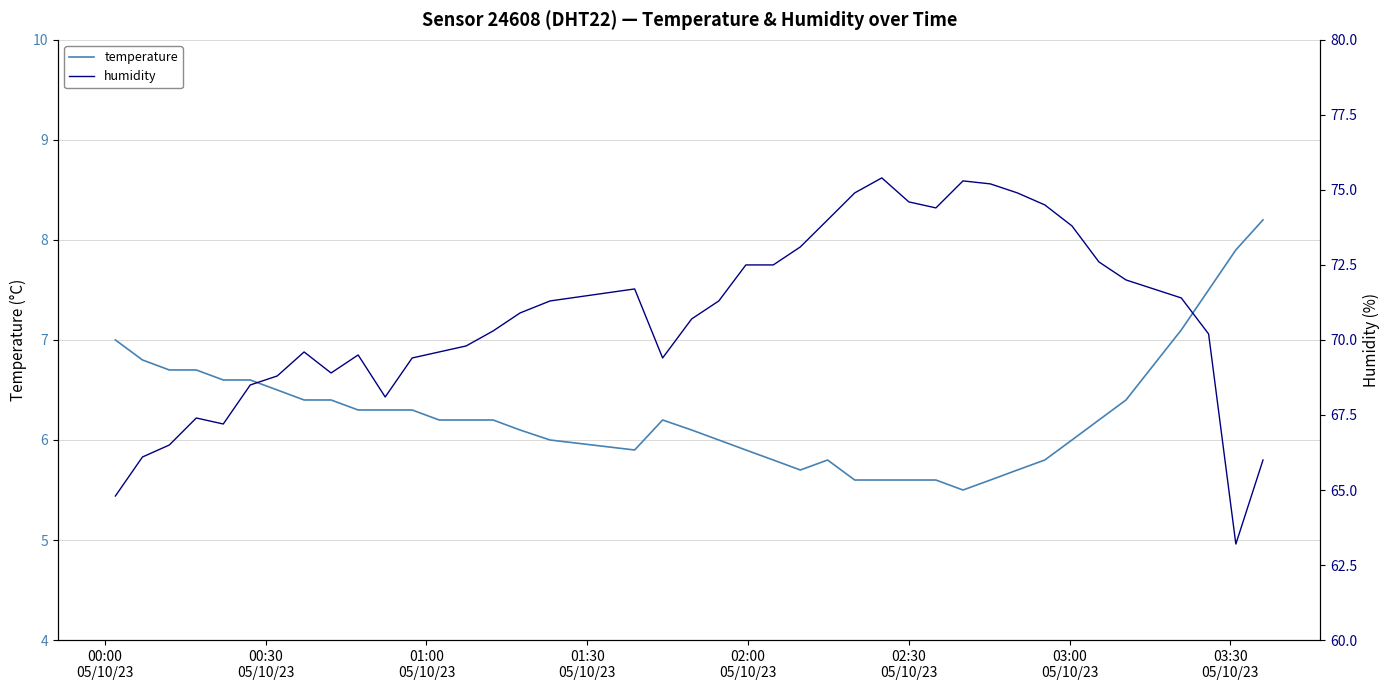

True or false: humidity and temperature intersect in this chart.

False